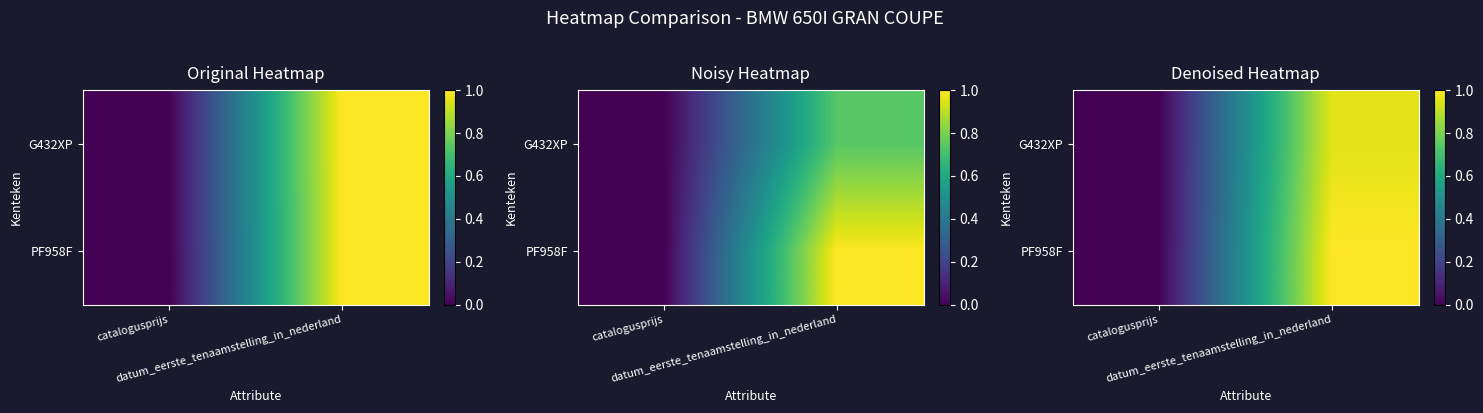

What is the sum of the PF958F values at catalogusprijs and datum_eerste_tenaamstelling_in_nederland?

1.0